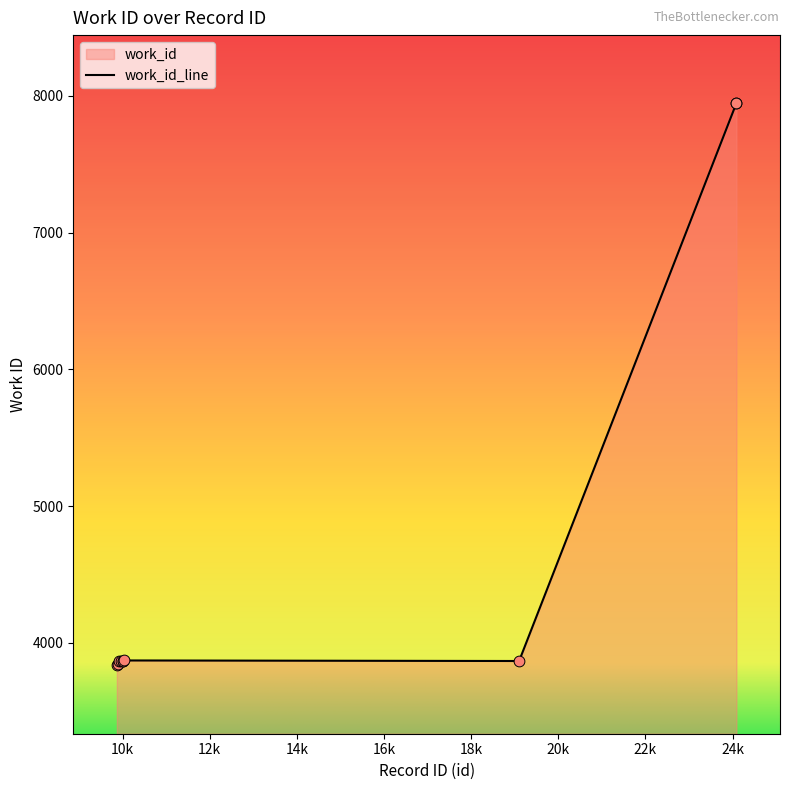

What is the change in value from 10005 to 24087?

+4079